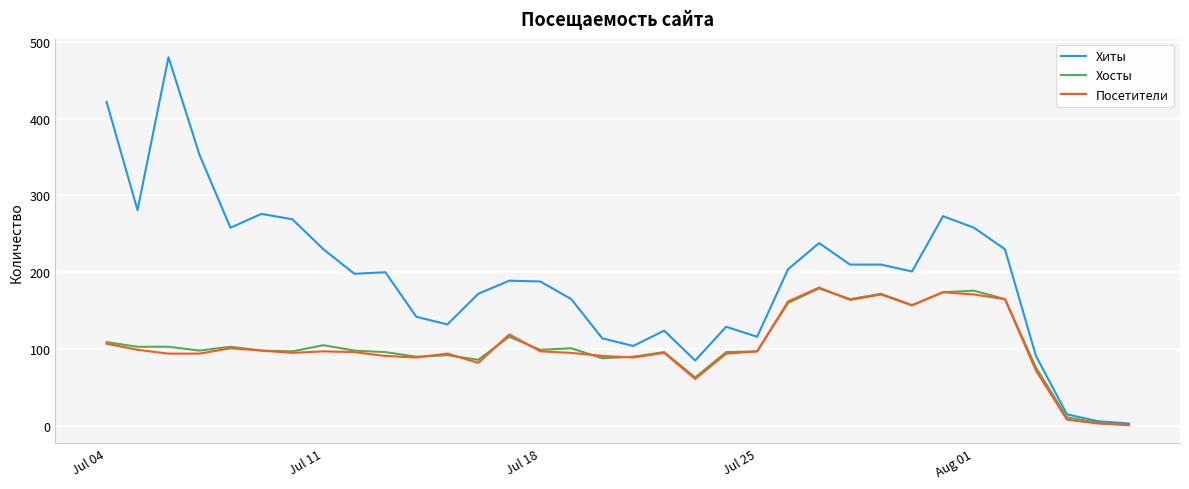

Which series has the largest total across all categories?

Хиты